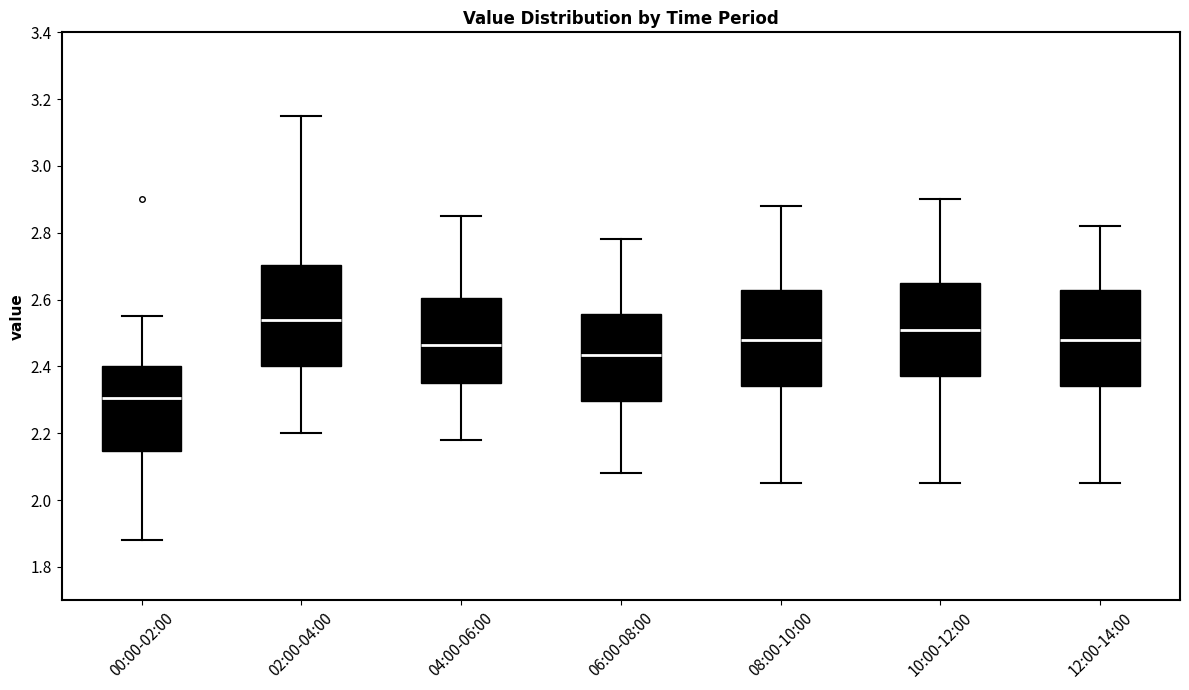

Reading left to right, read every box against the y-axis: the position of its median line, the range the box covers, and the ends of its whiskers. The values are not printed on the chart, so give them approximately, as read against the axis.

00:00-02:00: median 2.30, box 2.14 to 2.40, whiskers 1.88 to 2.56
02:00-04:00: median 2.54, box 2.40 to 2.70, whiskers 2.20 to 3.16
04:00-06:00: median 2.46, box 2.36 to 2.60, whiskers 2.18 to 2.86
06:00-08:00: median 2.44, box 2.30 to 2.56, whiskers 2.08 to 2.78
08:00-10:00: median 2.48, box 2.34 to 2.62, whiskers 2.06 to 2.88
10:00-12:00: median 2.52, box 2.38 to 2.66, whiskers 2.06 to 2.90
12:00-14:00: median 2.48, box 2.34 to 2.62, whiskers 2.06 to 2.82